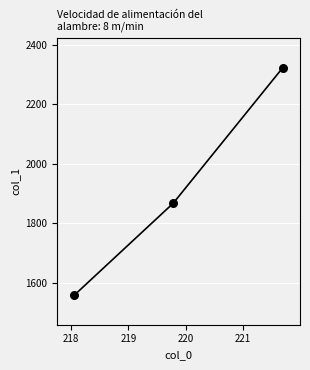

What Y value in the scatter plot is closest to 1941?

1867.9